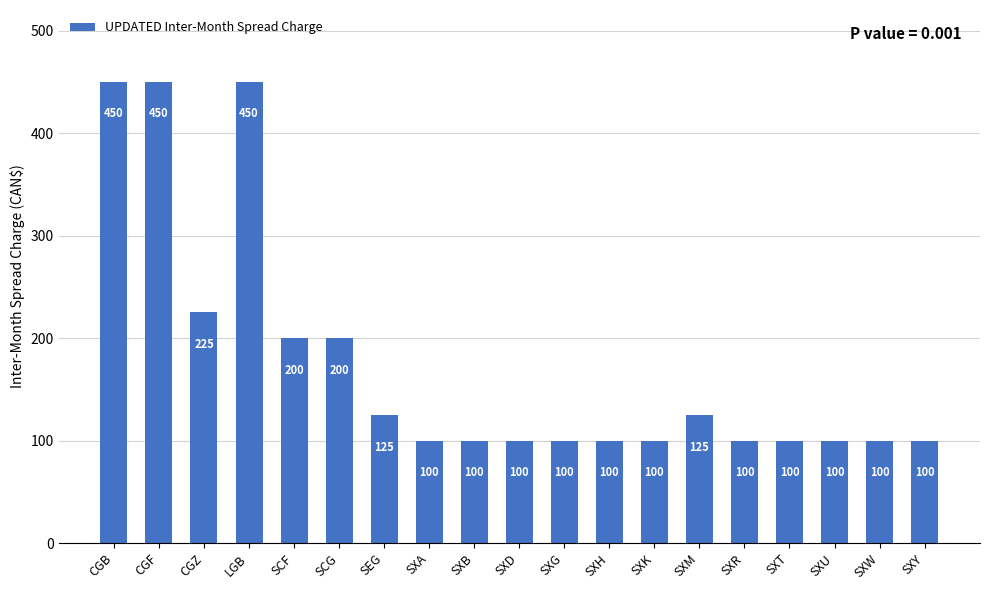

The chart shows a value of 724 at LGB. True or false?

False